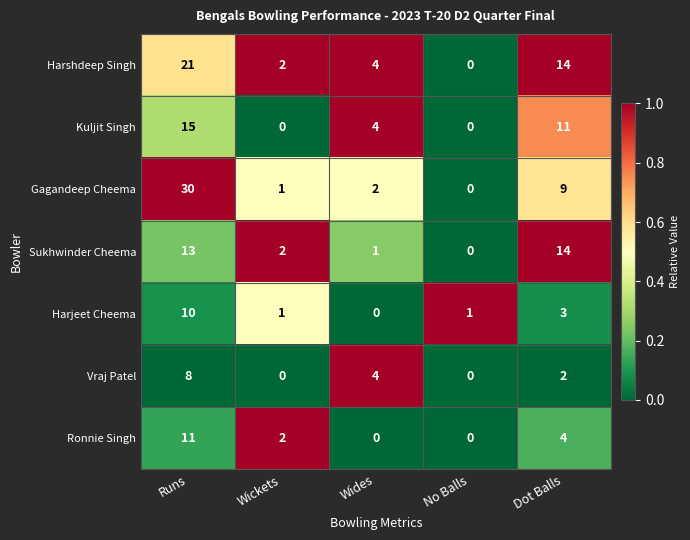

What is the difference between the maximum and minimum values in the Kuljit Singh series?

15